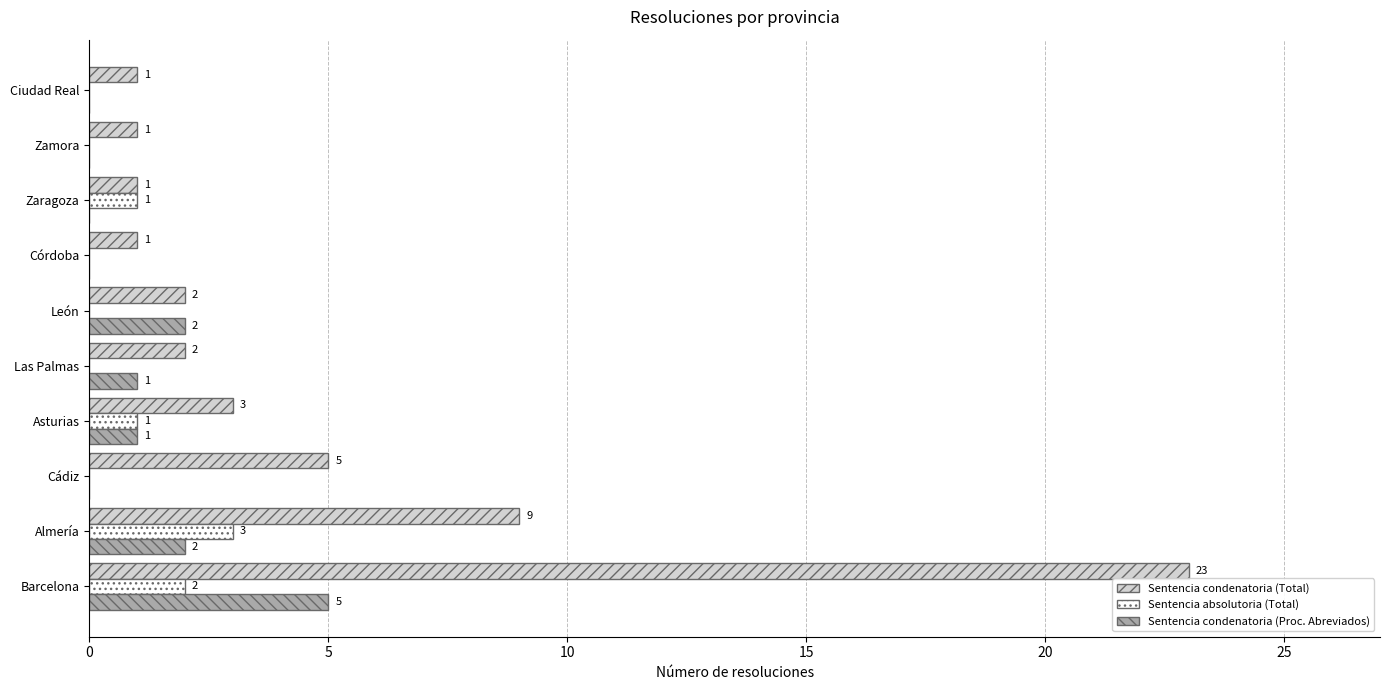

Which series changed the most between León and Ciudad Real?

Sentencia condenatoria (Proc. Abreviados)